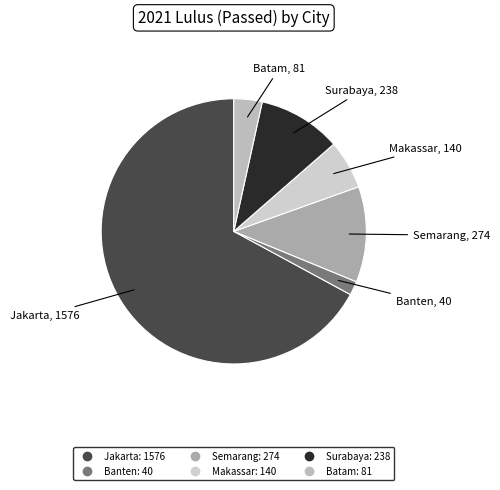

Does Jakarta account for over 50% of the chart?

Yes